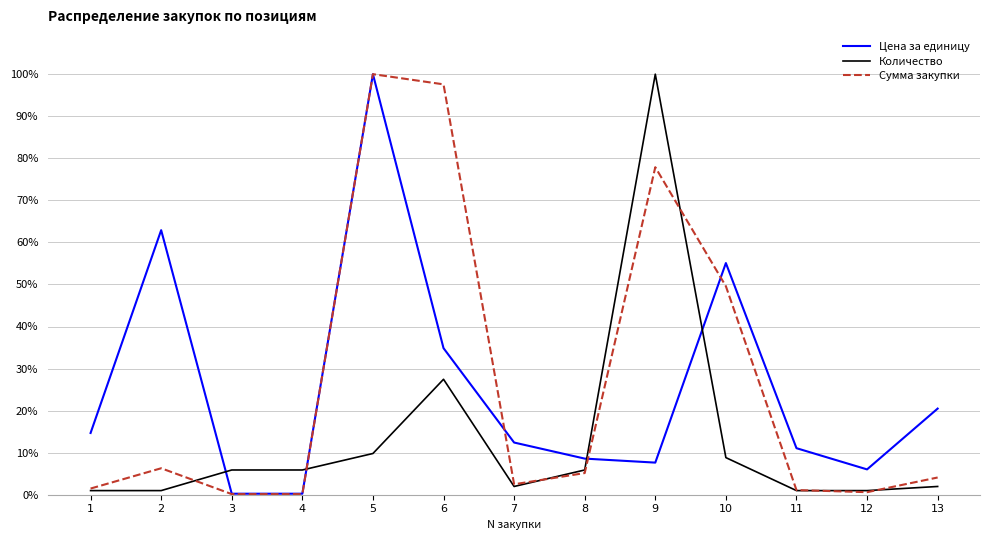

True or false: Сумма закупки has a value of 5.2 at 8.

True